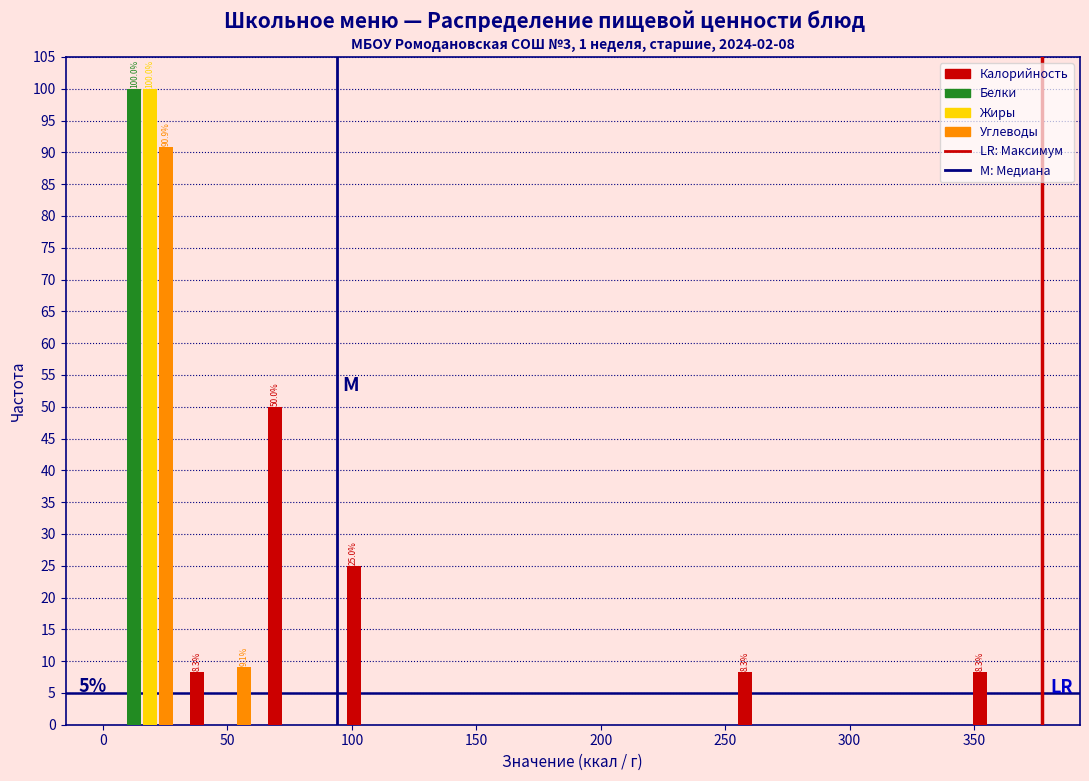

In the Белки series, which range on the x-axis has the tallest bar?

0 to 30